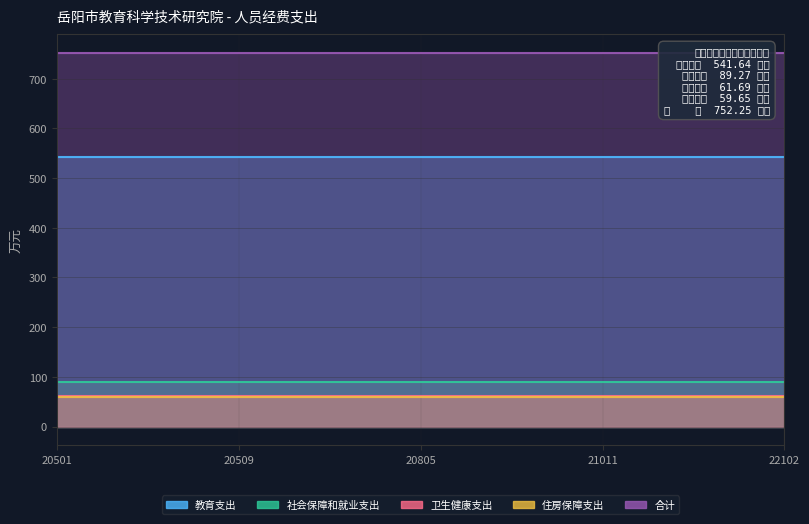

What is the value of the 卫生健康支出 point at the 4th from the left?

61.7